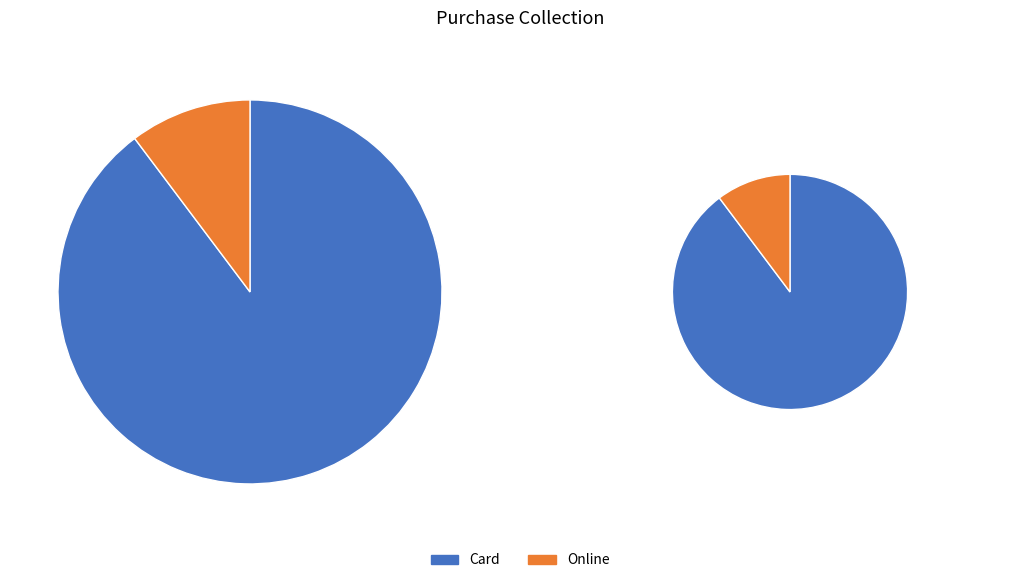

How many segments does this pie chart have?

2